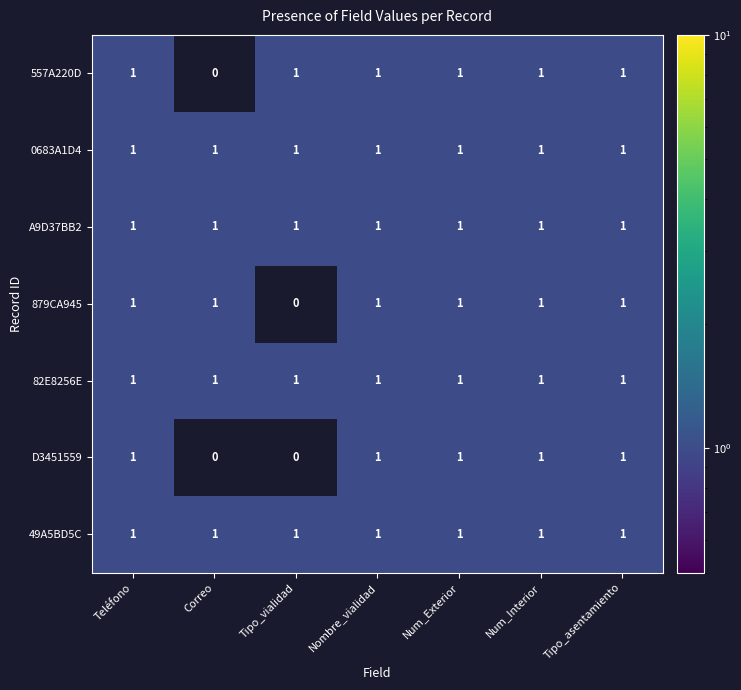

What is the total value across all series at Tipo_vialidad?

5